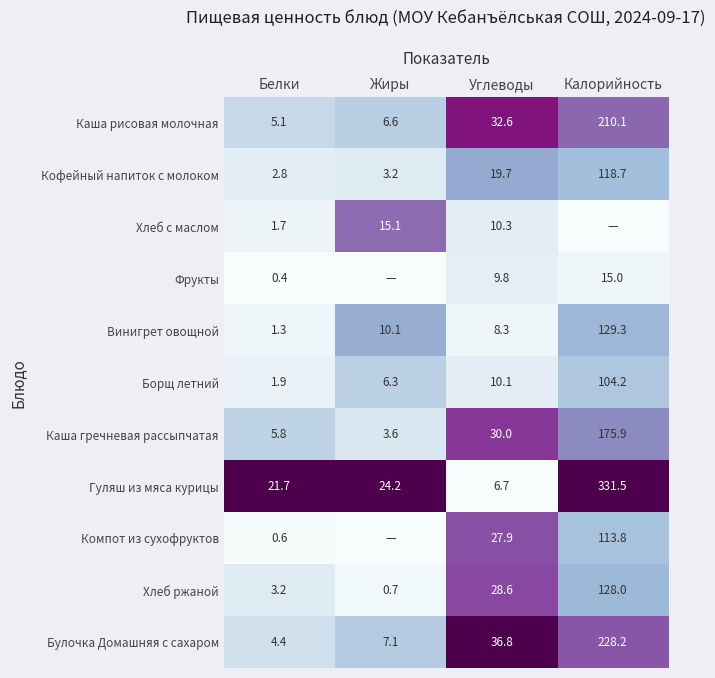

At Белки, list the series in order from smallest to largest.

Фрукты, Компот из сухофруктов, Винигрет овощной, Хлеб с маслом, Борщ летний, Кофейный напиток с молоком, Хлеб ржаной, Булочка Домашняя с сахаром, Каша рисовая молочная, Каша гречневая рассыпчатая, Гуляш из мяса курицы